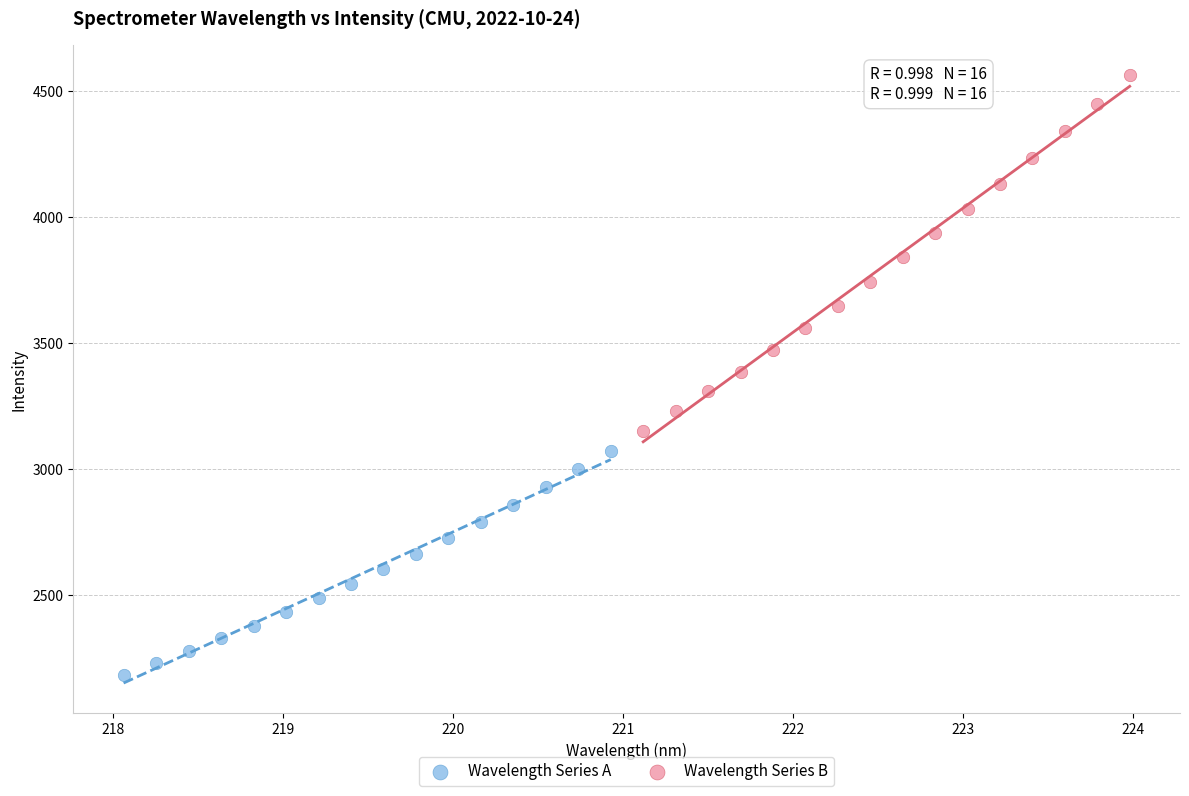

Which series reaches the minimum Y coordinate?

Wavelength Series A